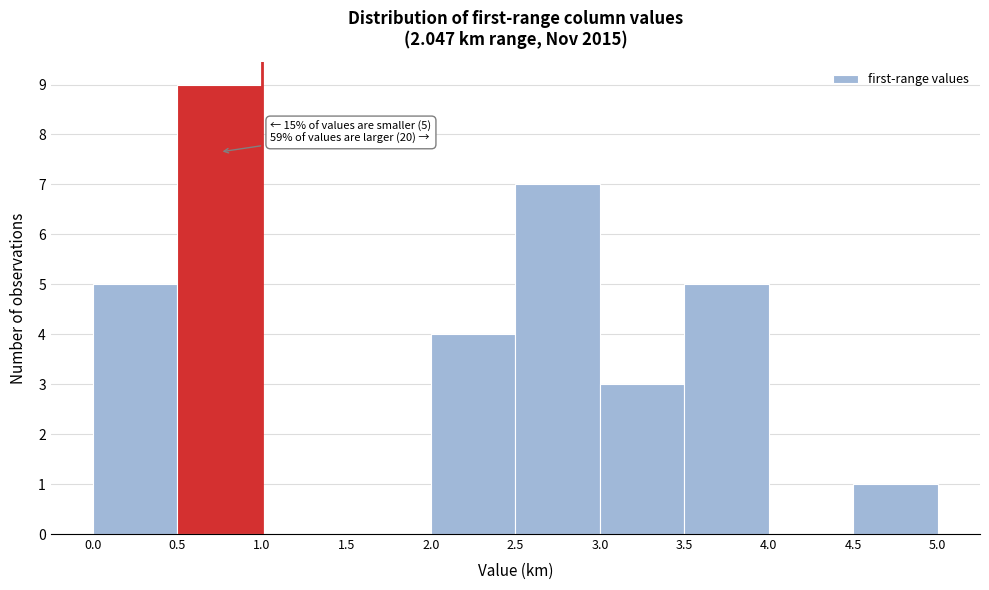

Over which range of the x-axis is the bar tallest?

0.5 to 1.0